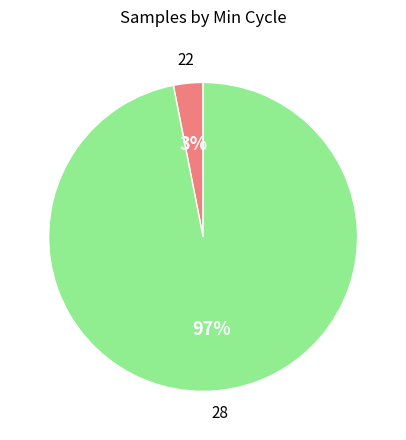

To the nearest percent, what is the difference between the largest and smallest slice percentages?

94%